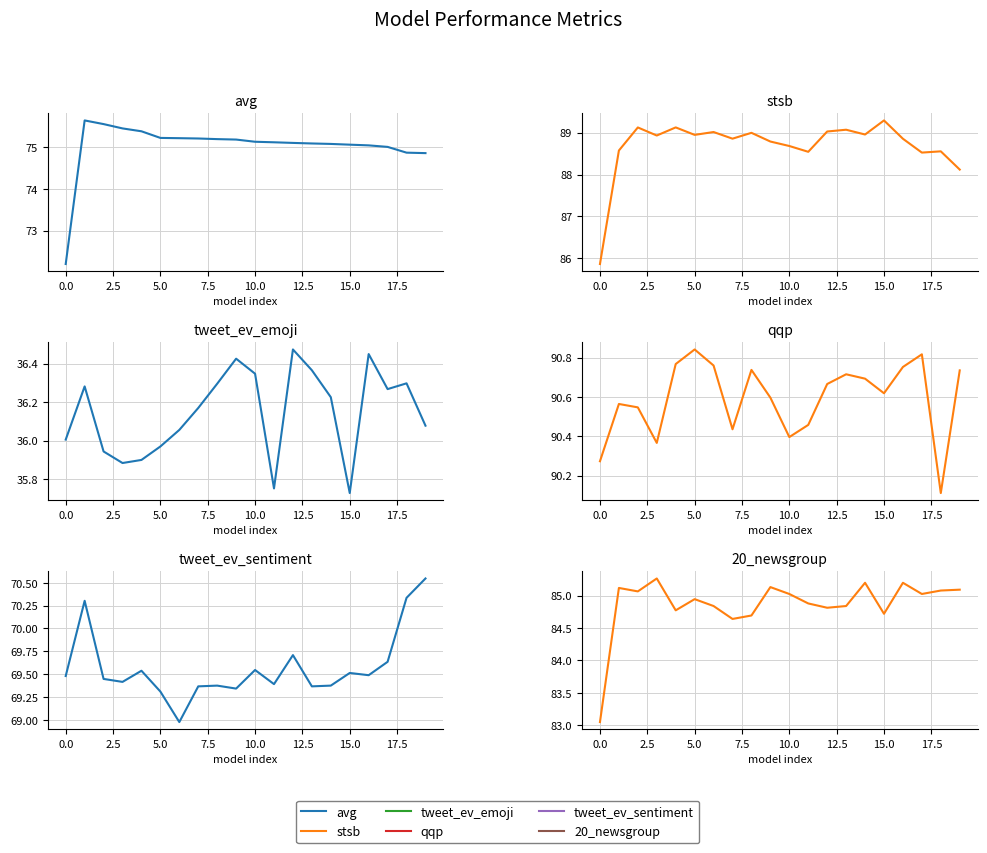

Rank the series at 15 from lowest to highest value.

tweet_ev_emoji, tweet_ev_sentiment, avg, 20_newsgroup, stsb, qqp